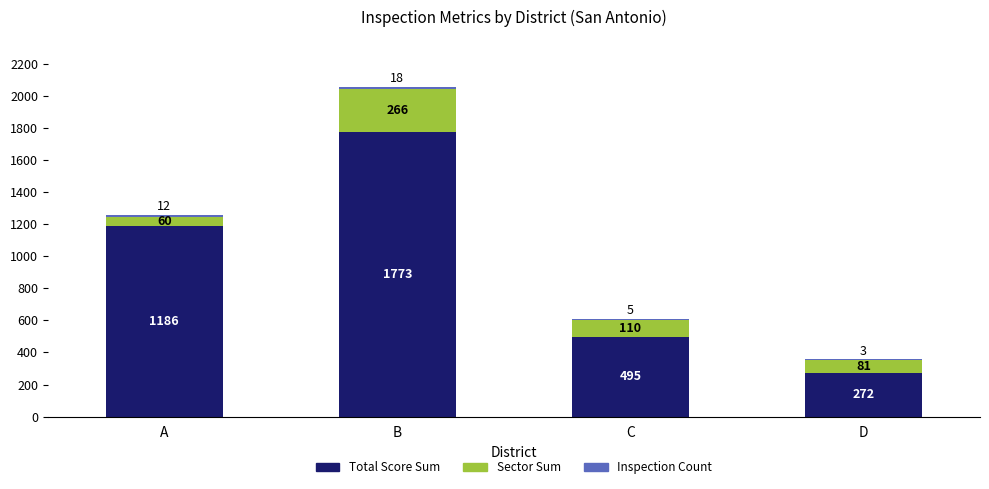

True or false: Total Score Sum has a value of 1186 at A.

True